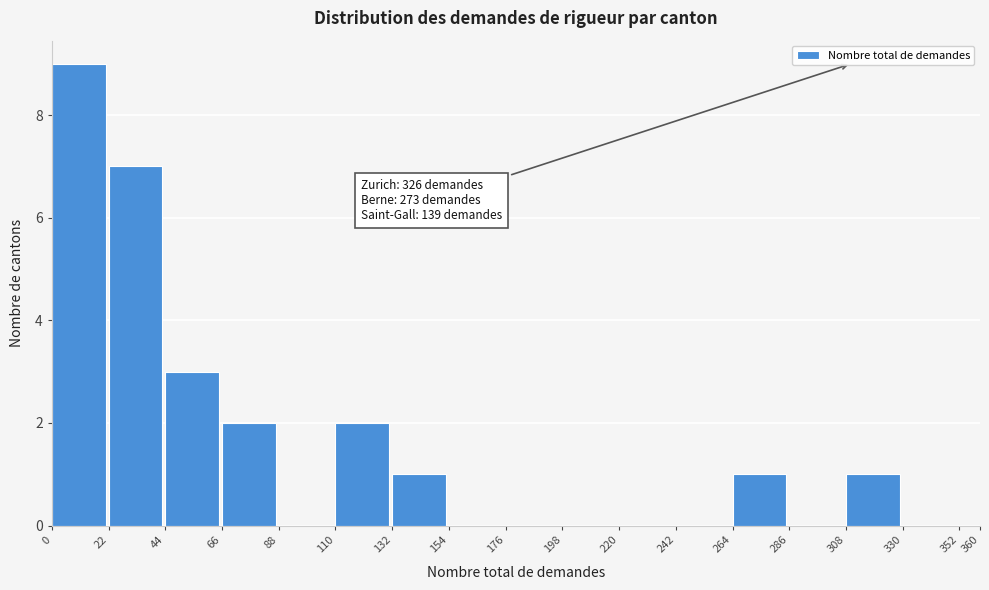

Which range on the x-axis has the tallest bar?

0 to 22